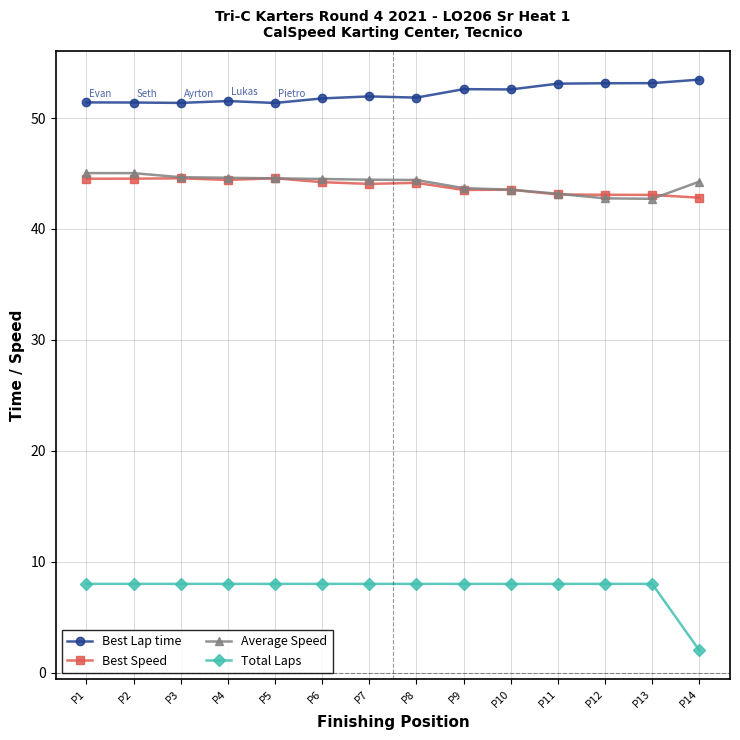

Rank the series at P2 from highest to lowest value.

Best Lap time, Average Speed, Best Speed, Total Laps